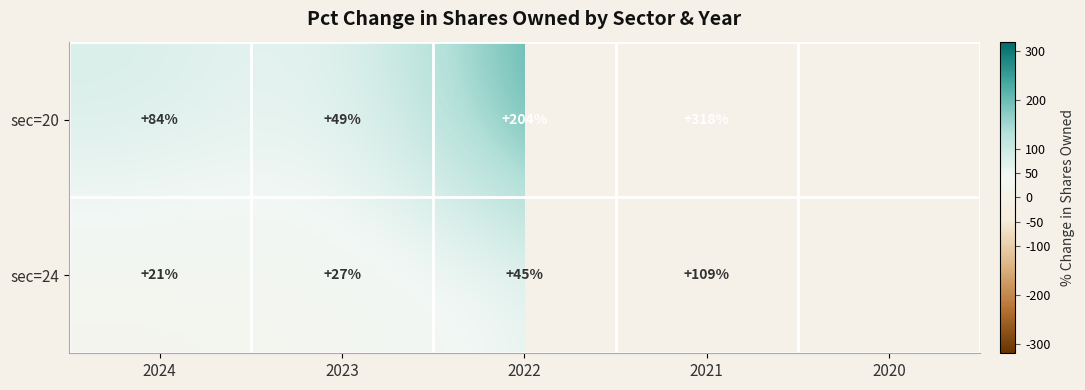

What is the difference between the sec=20 values at 2024 and 2022?

120